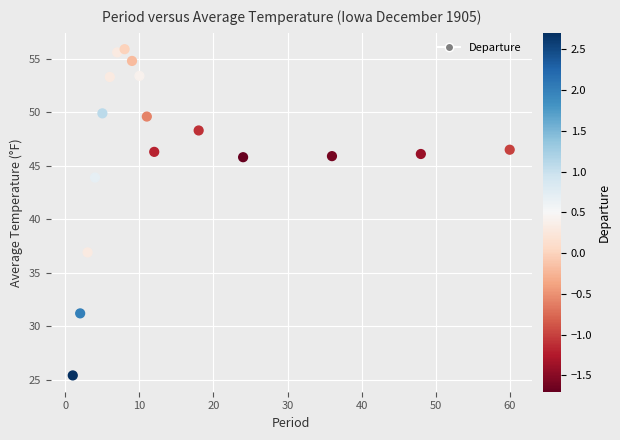

What is the range of Y values (max minus min)?

30.5